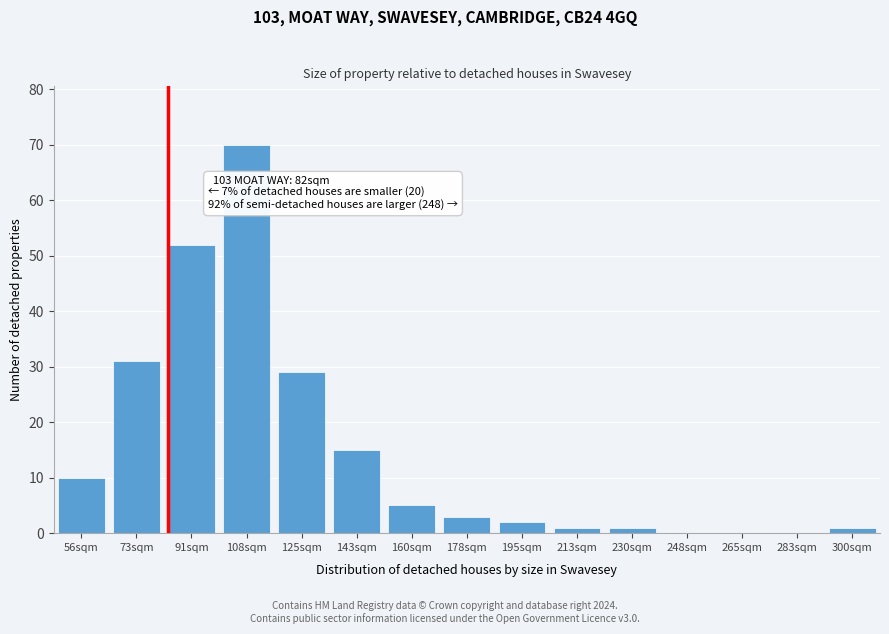

Reading left to right, transcribe all the data shown in this chart.

56sqm=10	73sqm=31	91sqm=52	108sqm=70	125sqm=29	143sqm=15	160sqm=5	178sqm=3	195sqm=2	213sqm=1	230sqm=1	248sqm=0	265sqm=0	283sqm=0	300sqm=1